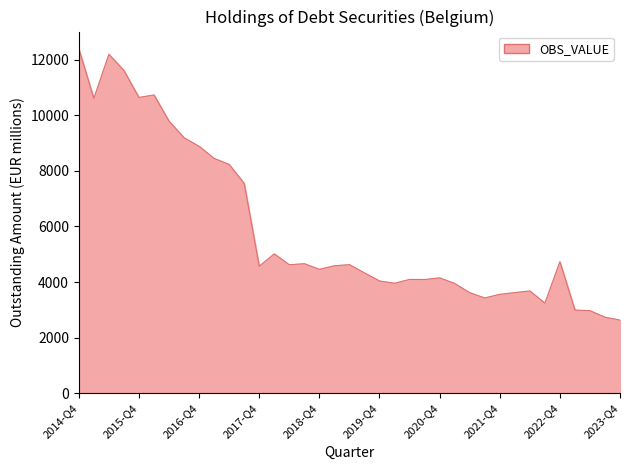

What is the difference between the maximum and minimum values?

9766